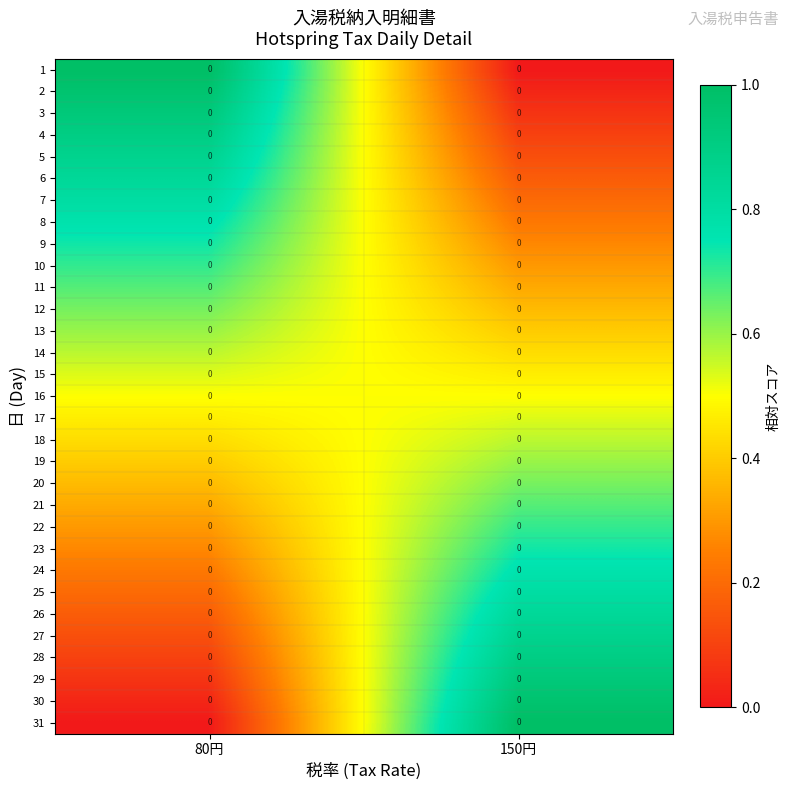

Which category has the lowest value across all series?

150円